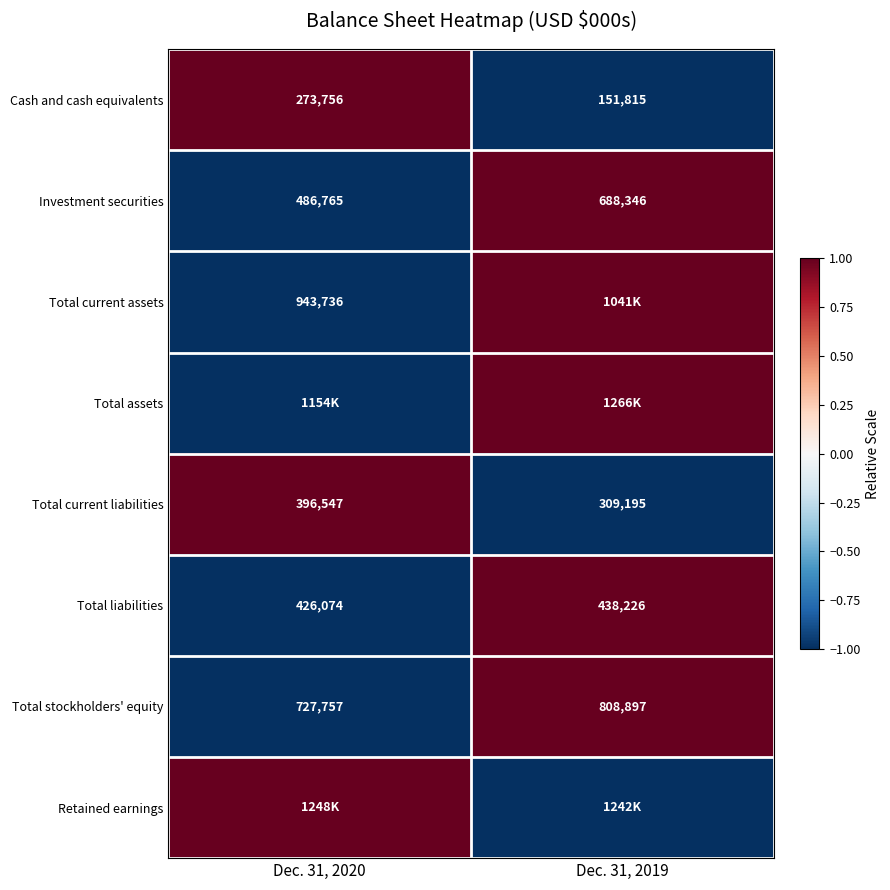

What is the sum of the Total current liabilities values at Dec. 31, 2020 and Dec. 31, 2019?

705742.0